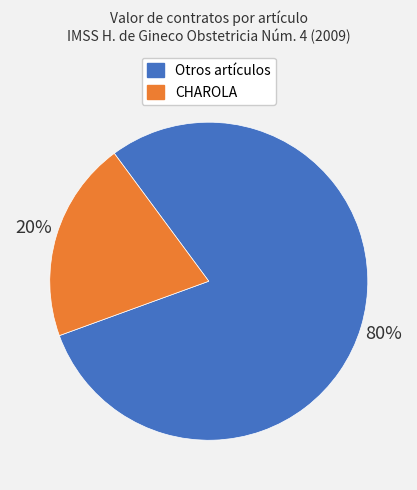

How many slices are in this pie chart?

2